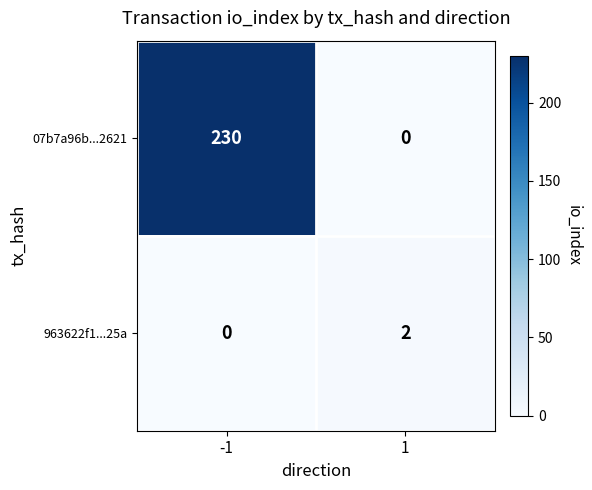

True or false: 07b7a96b...2621 has a value of 362 at -1.

False